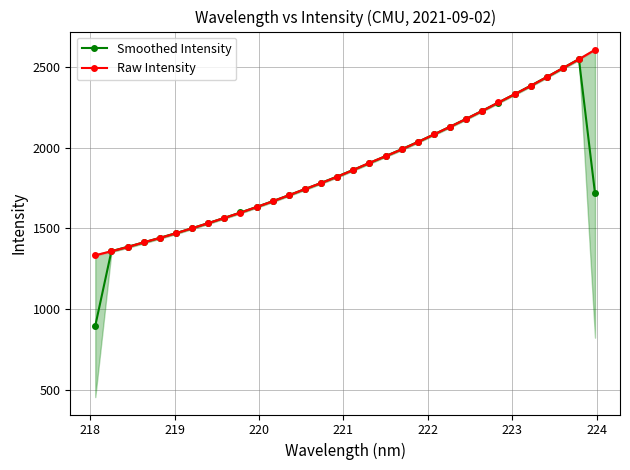

What is the value of the Raw Intensity point at the 25th from the left?

2227.9